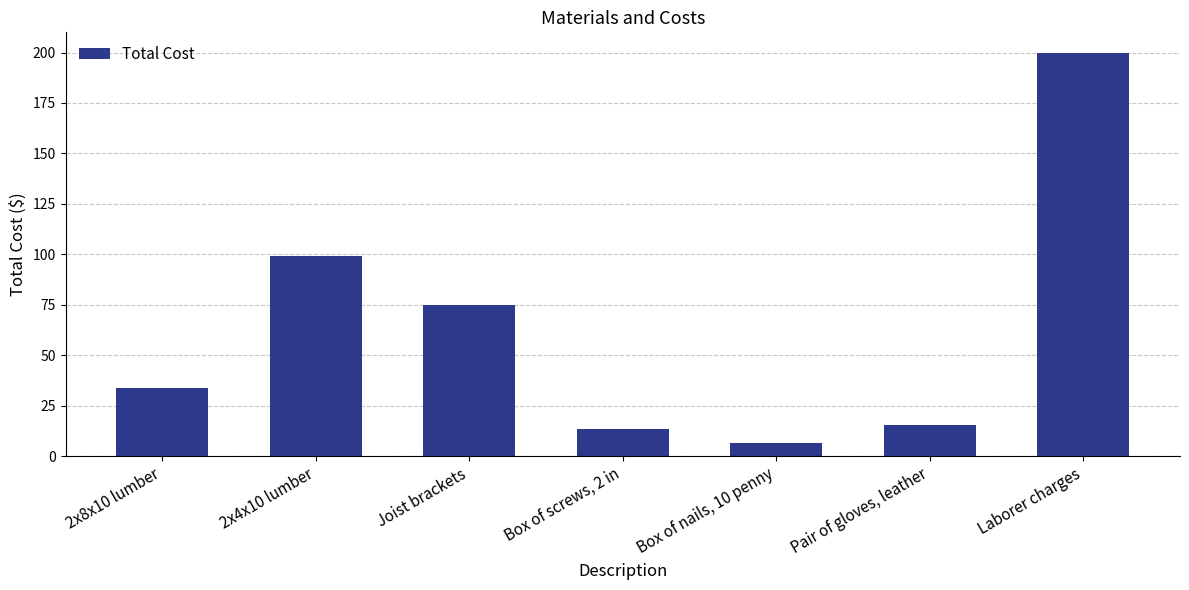

Which has a higher value, Box of nails, 10 penny or 2x8x10 lumber?

2x8x10 lumber